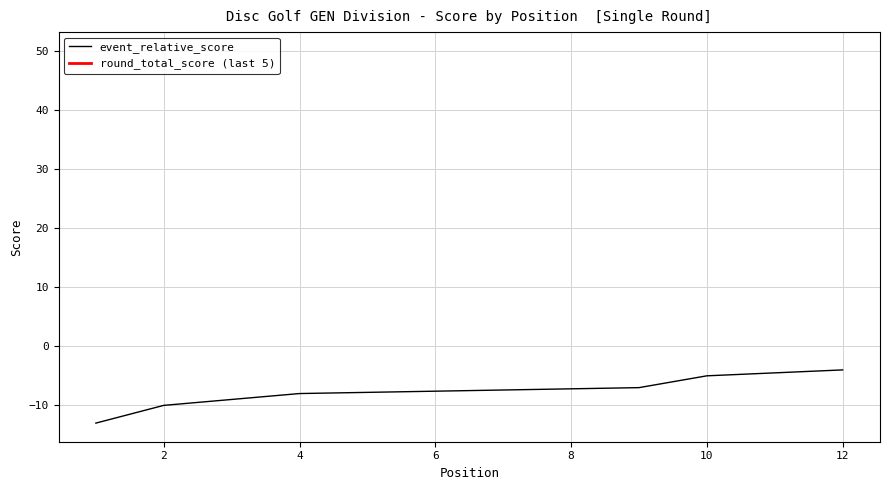

What is the highest value of the round_total_score series?

50